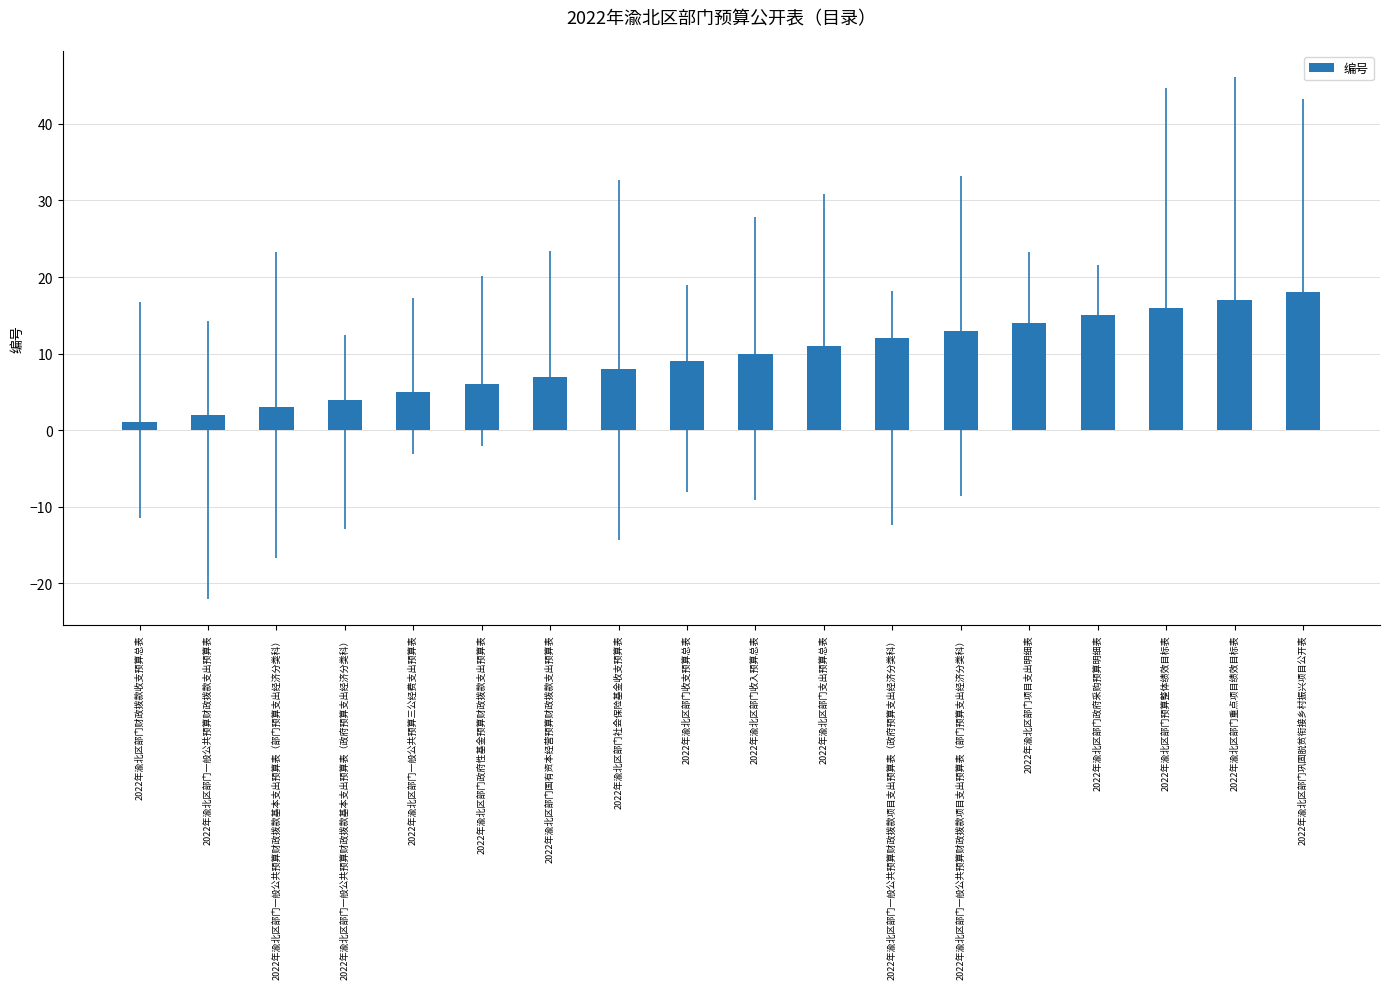

Reading left to right, transcribe all the data shown in this chart.

2022年渝北区部门财政拨款收支预算总表=1	2022年渝北区部门一般公共预算财政拨款支出预算表=2	2022年渝北区部门一般公共预算财政拨款基本支出预算表（部门预算支出经济分类科）=3	2022年渝北区部门一般公共预算财政拨款基本支出预算表（政府预算支出经济分类科）=4	2022年渝北区部门一般公共预算三公经费支出预算表=5	2022年渝北区部门政府性基金预算财政拨款支出预算表=6	2022年渝北区部门国有资本经营预算财政拨款支出预算表=7	2022年渝北区部门社会保险基金收支预算表=8	2022年渝北区部门收支预算总表=9	2022年渝北区部门收入预算总表=10	2022年渝北区部门支出预算总表=11	2022年渝北区部门一般公共预算财政拨款项目支出预算表（政府预算支出经济分类科）=12	2022年渝北区部门一般公共预算财政拨款项目支出预算表（部门预算支出经济分类科）=13	2022年渝北区部门项目支出明细表=14	2022年渝北区部门政府采购预算明细表=15	2022年渝北区部门预算整体绩效目标表=16	2022年渝北区部门重点项目绩效目标表=17	2022年渝北区部门巩固脱贫衔接乡村振兴项目公开表=18